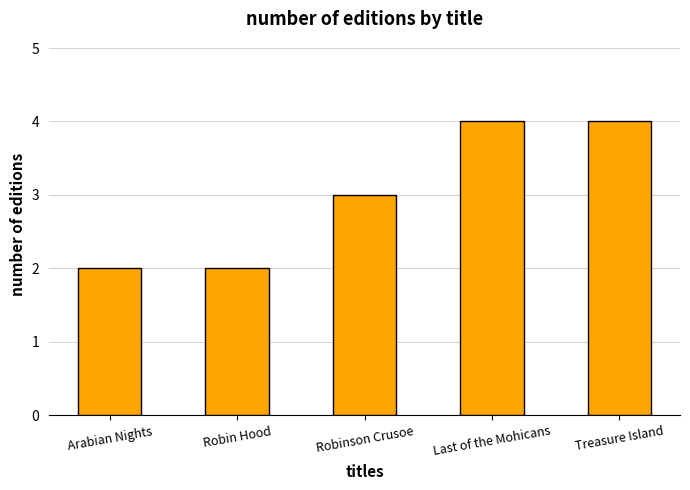

Does the chart contain any negative values?

No